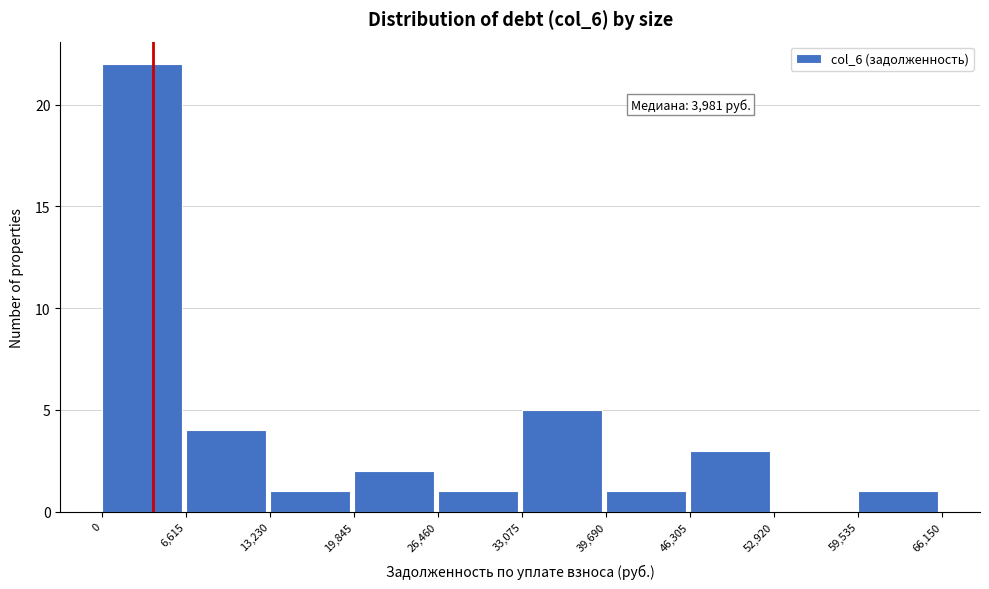

Over which range of the x-axis is the bar tallest?

0 to 6,615